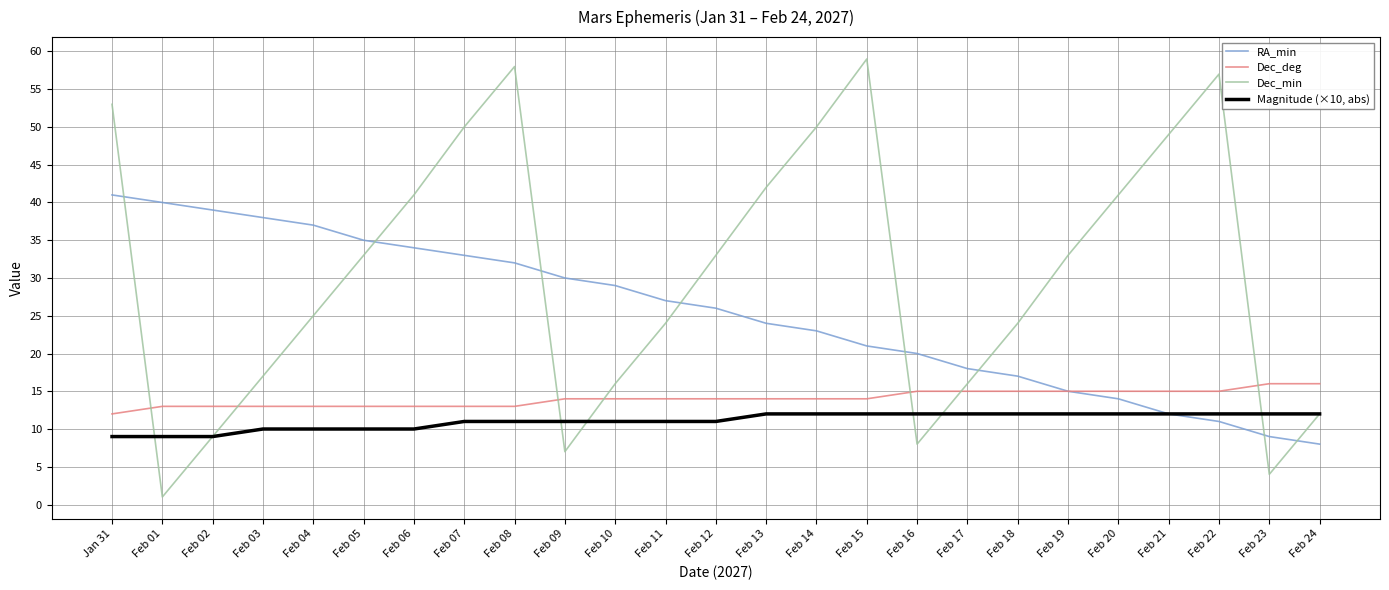

At which label is RA_min closest to 24?

Feb 13